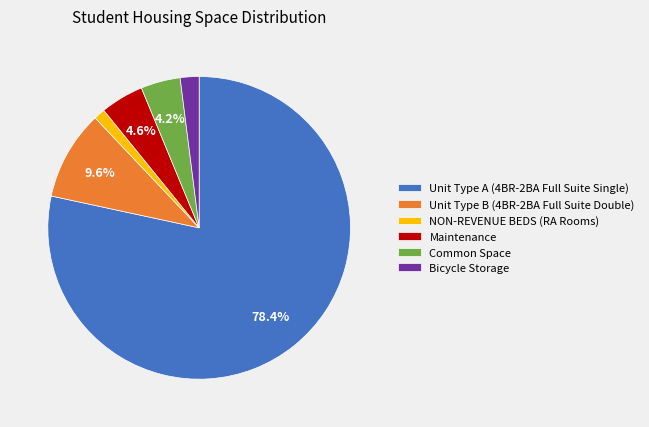

Which has a higher value, Common Space or NON-REVENUE BEDS (RA Rooms)?

Common Space